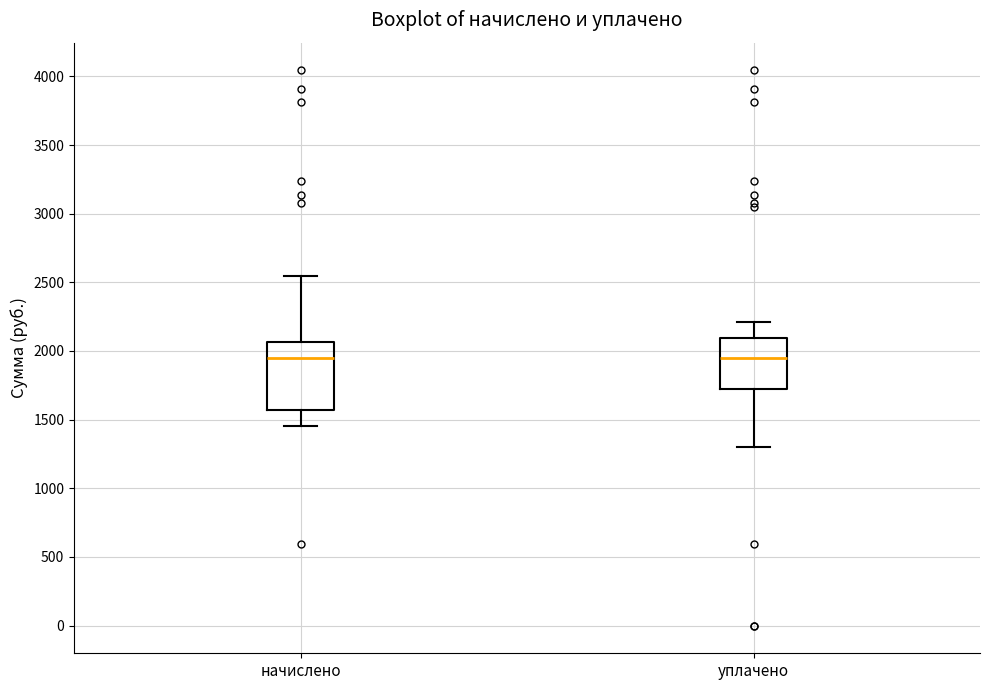

Reading left to right, read every box against the y-axis: the position of its median line, the range the box covers, and the ends of its whiskers. The values are not printed on the chart, so give them approximately, as read against the axis.

начислено: median 1950, box 1550 to 2050, whiskers 1450 to 2550
уплачено: median 1950, box 1750 to 2100, whiskers 1300 to 2200